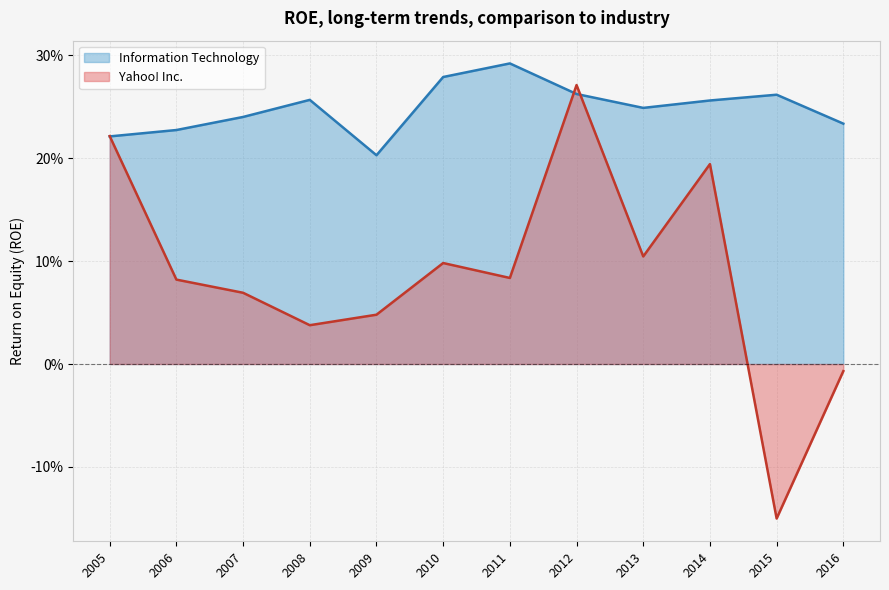

What is the lowest value of the Information Technology series?

0.2